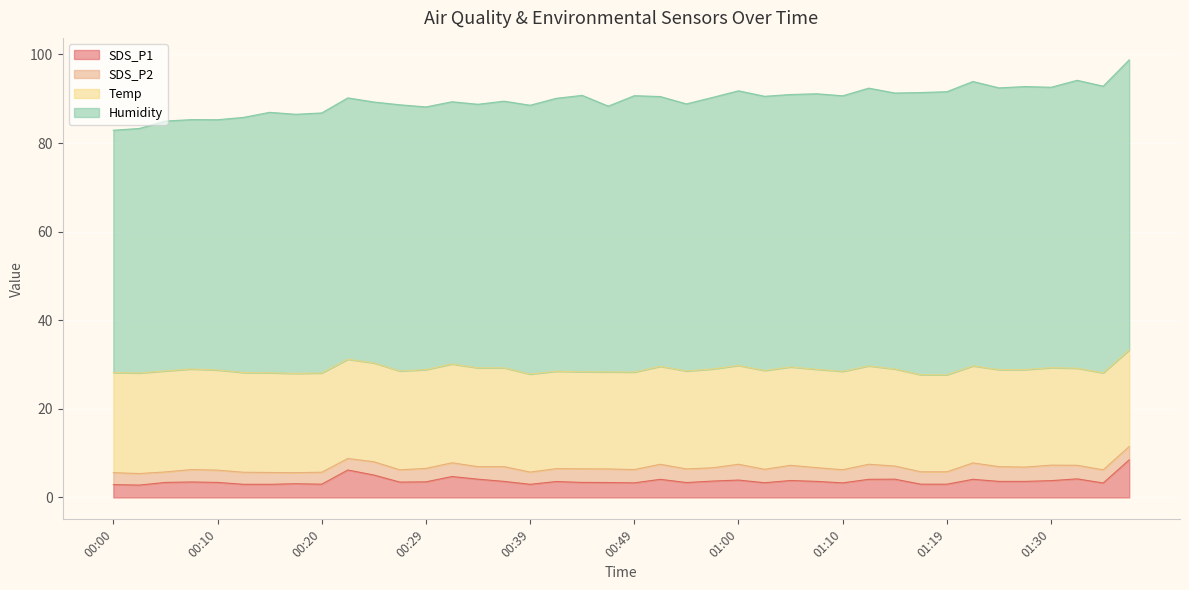

Reading left to right, list all the values displayed in this chart.

SDS_P1: 00:00=2.9	00:02=2.8	00:05=3.4	00:07=3.5	00:10=3.4	00:12=3.0	00:15=3.0	00:17=3.1	00:20=3.0	00:22=6.2	00:24=5.1	00:27=3.5	00:29=3.5	00:32=4.7	00:34=4.1	00:37=3.6	00:39=3.0	00:41=3.6	00:44=3.4	00:46=3.4	00:49=3.3	00:52=4.1	00:55=3.4	00:57=3.7	01:00=3.9	01:02=3.3	01:05=3.8	01:07=3.6	01:10=3.3	01:12=4.1	01:14=4.1	01:17=3.0	01:19=3.0	01:22=4.1	01:25=3.6	01:27=3.6	01:30=3.8	01:32=4.2	01:35=3.3	01:37=8.5
SDS_P2: 00:00=2.7	00:02=2.6	00:05=2.4	00:07=2.8	00:10=2.8	00:12=2.7	00:15=2.7	00:17=2.5	00:20=2.7	00:22=2.6	00:24=3.0	00:27=2.8	00:29=3.0	00:32=3.1	00:34=2.8	00:37=3.3	00:39=2.8	00:41=2.9	00:44=3.1	00:46=3.1	00:49=3.0	00:52=3.4	00:55=3.1	00:57=3.0	01:00=3.6	01:02=3.0	01:05=3.4	01:07=3.1	01:10=3.0	01:12=3.4	01:14=3.0	01:17=2.8	01:19=2.8	01:22=3.7	01:25=3.3	01:27=3.2	01:30=3.5	01:32=3.1	01:35=3.0	01:37=3.0
Temp: 00:00=22.6	00:02=22.7	00:05=22.8	00:07=22.7	00:10=22.6	00:12=22.5	00:15=22.5	00:17=22.4	00:20=22.4	00:22=22.4	00:24=22.3	00:27=22.3	00:29=22.3	00:32=22.3	00:34=22.3	00:37=22.3	00:39=22.1	00:41=22.0	00:44=21.9	00:46=21.9	00:49=22.0	00:52=22.1	00:55=22.1	00:57=22.3	01:00=22.3	01:02=22.3	01:05=22.2	01:07=22.2	01:10=22.2	01:12=22.2	01:14=21.9	01:17=21.9	01:19=21.9	01:22=21.9	01:25=21.9	01:27=22.0	01:30=22.0	01:32=21.9	01:35=21.9	01:37=21.8
Humidity: 00:00=54.7	00:02=55.2	00:05=56.4	00:07=56.3	00:10=56.5	00:12=57.6	00:15=58.8	00:17=58.5	00:20=58.7	00:22=59.0	00:24=58.9	00:27=60.1	00:29=59.3	00:32=59.2	00:34=59.5	00:37=60.2	00:39=60.7	00:41=61.6	00:44=62.4	00:46=60.0	00:49=62.4	00:52=60.9	00:55=60.3	00:57=61.3	01:00=62.0	01:02=61.9	01:05=61.5	01:07=62.2	01:10=62.2	01:12=62.7	01:14=62.3	01:17=63.7	01:19=63.9	01:22=64.2	01:25=63.6	01:27=63.9	01:30=63.3	01:32=65.0	01:35=64.7	01:37=65.5